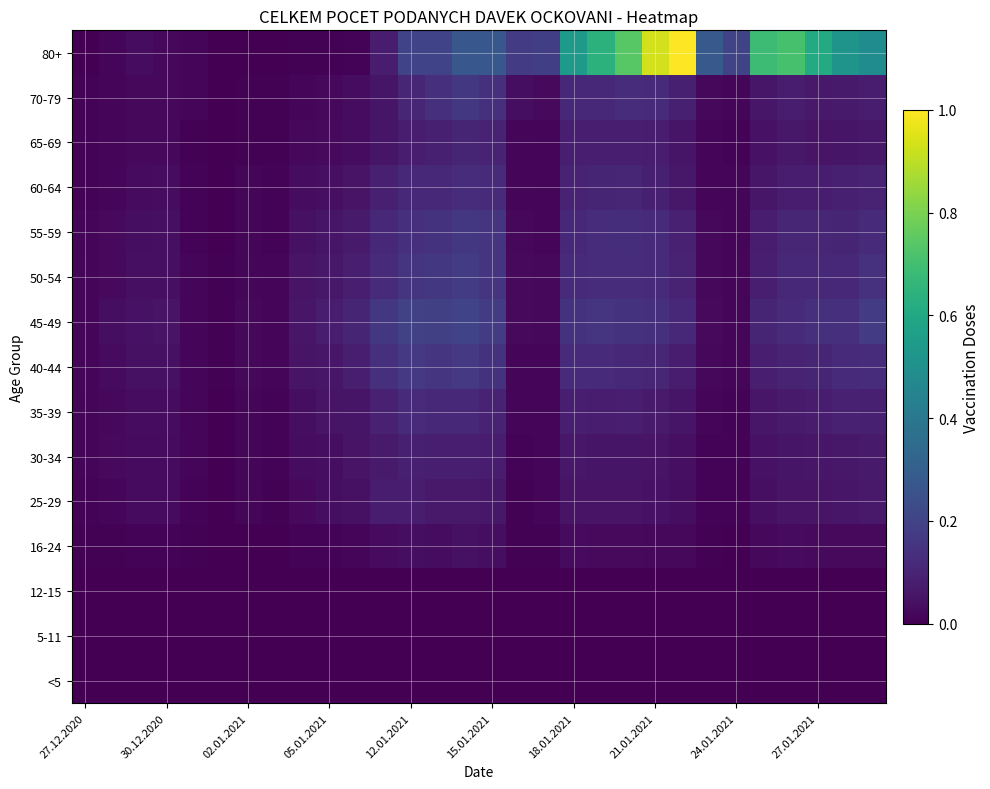

List the series in order of their peak value, lowest first.

<5, 5-11, 12-15, 16-24, 25-29, 30-34, 65-69, 35-39, 60-64, 70-79, 55-59, 40-44, 50-54, 45-49, 80+